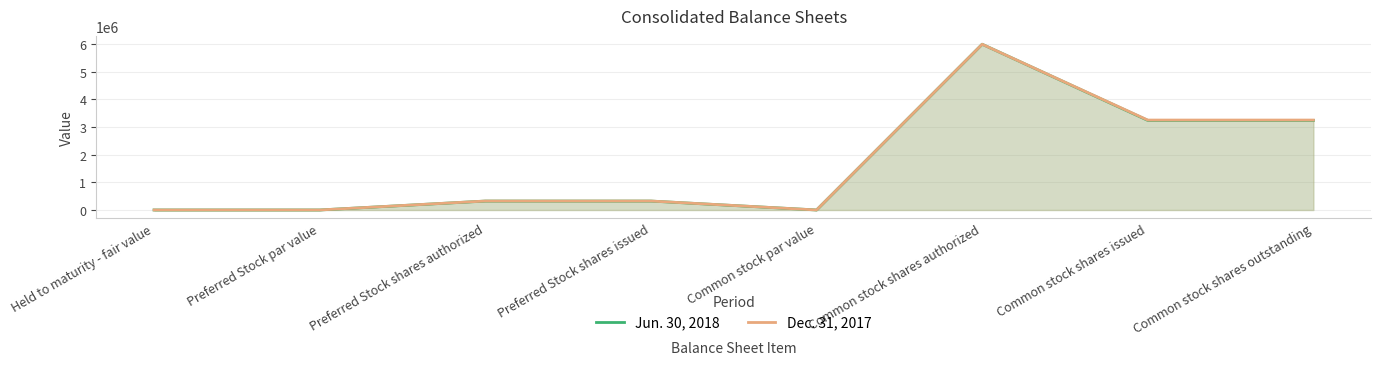

Reading left to right, transcribe all the data shown in this chart.

Jun. 30, 2018: 122	25	322510	322510	5	6000000	3242462	3242462
Dec. 31, 2017: 125	25	324150	324150	5	6000000	3255036	3255036